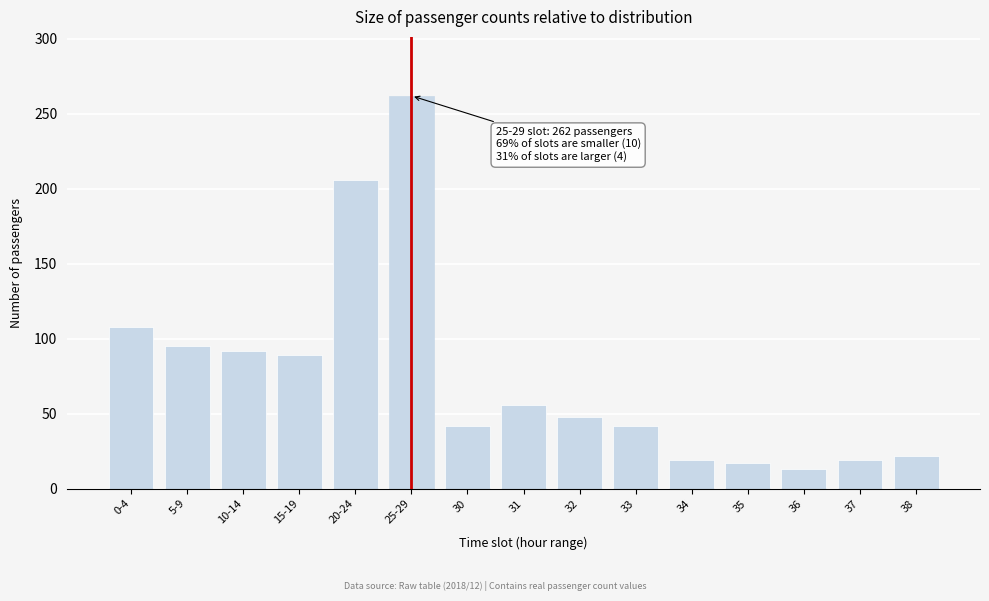

Reading left to right, what are all the values shown in this chart?

108	95	92	89	206	262	42	56	48	42	19	17	13	19	22